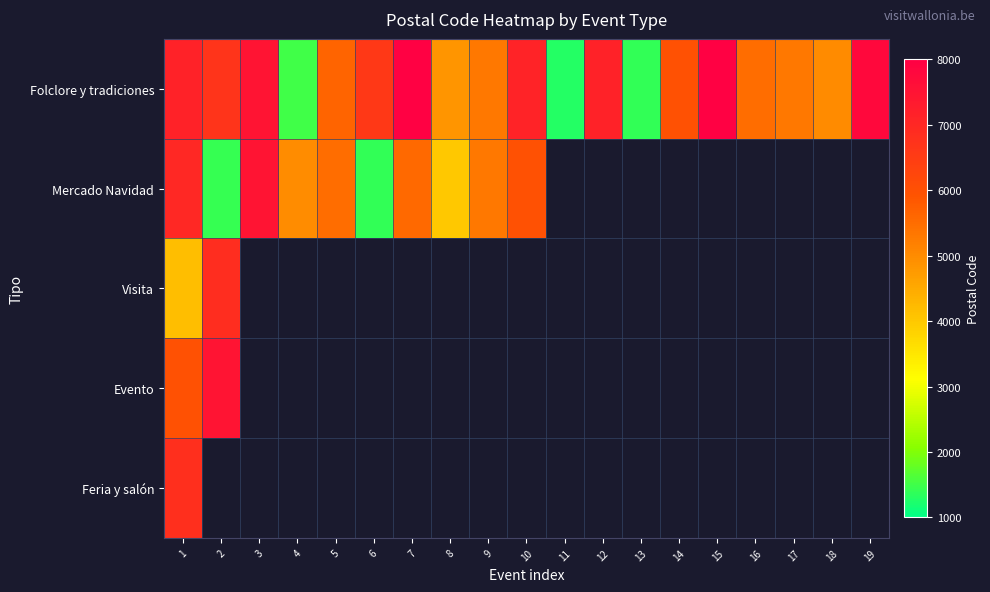

How many values in Feria y salón are above zero?

1